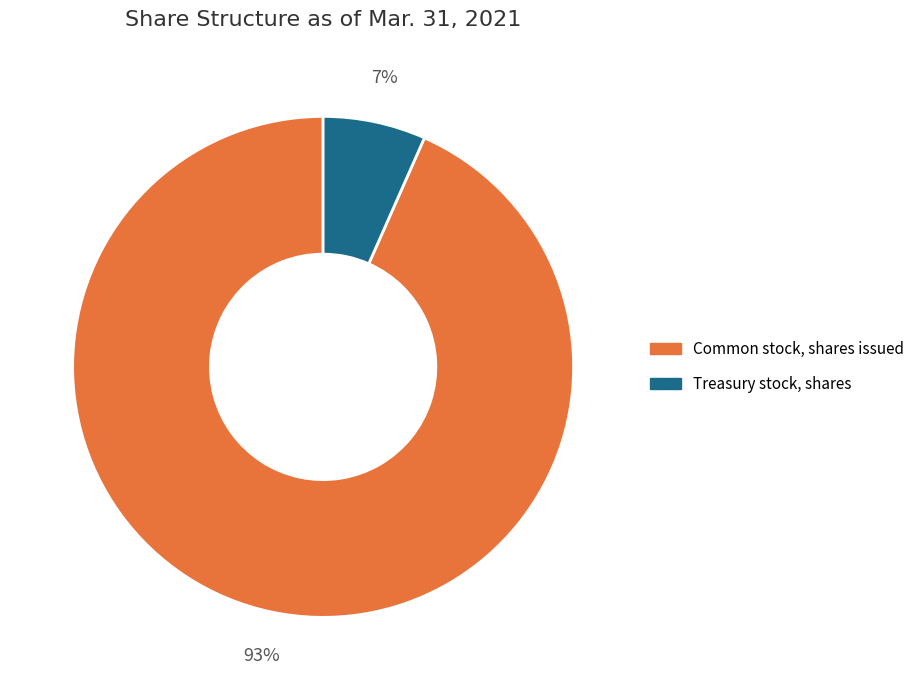

What percentage is the Treasury stock, shares slice, to the nearest percent?

7%